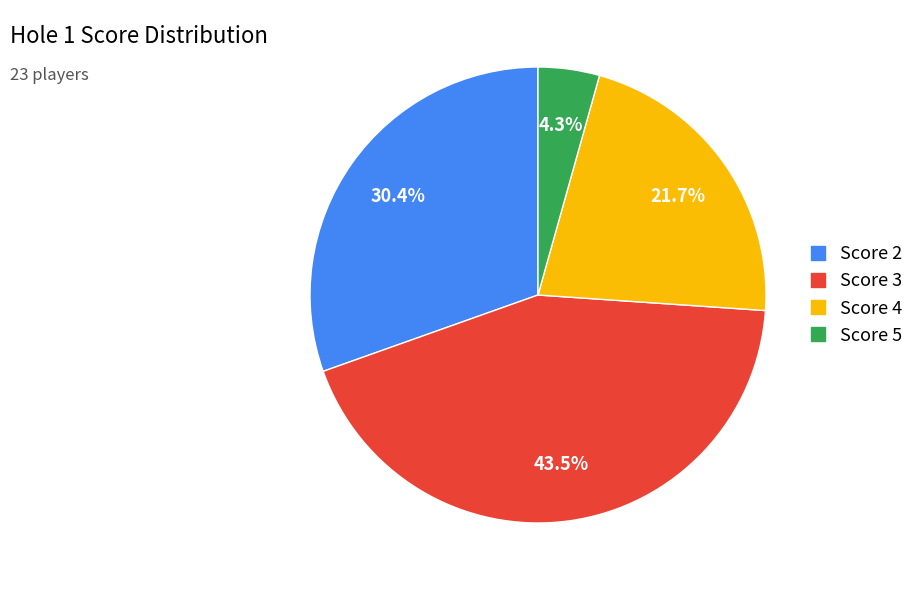

How many slices are in this pie chart?

4